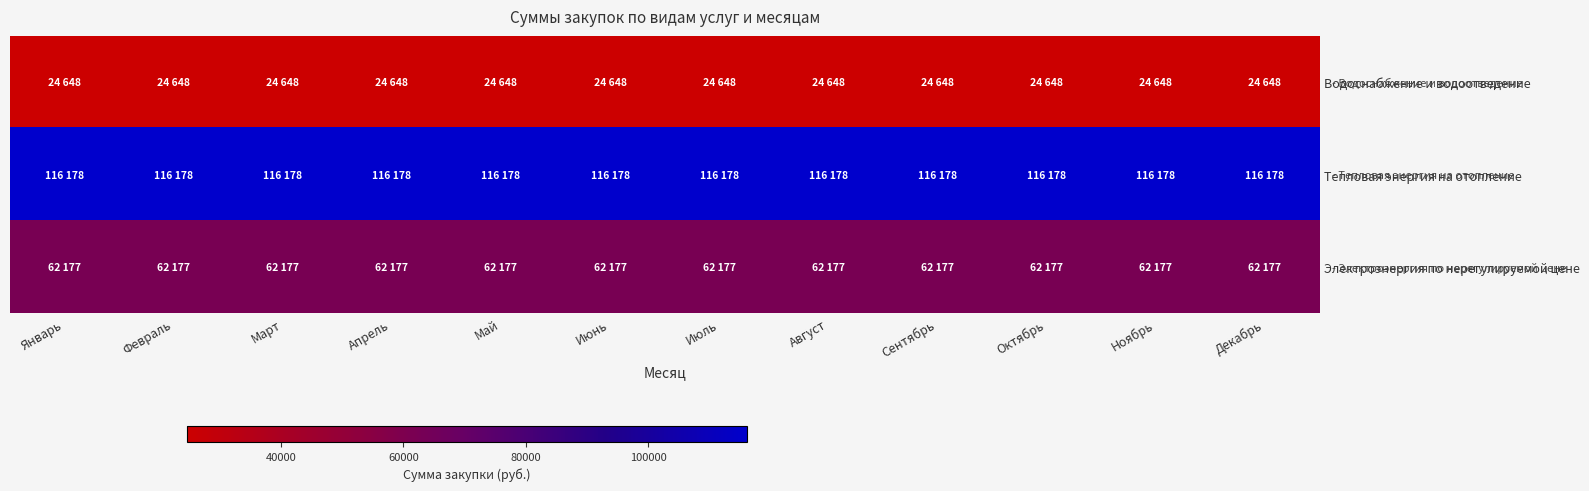

List the series in order of their peak value, highest first.

Тепловая энергия на отопление, Электроэнергия по нерегулируемой цене, Водоснабжение и водоотведение